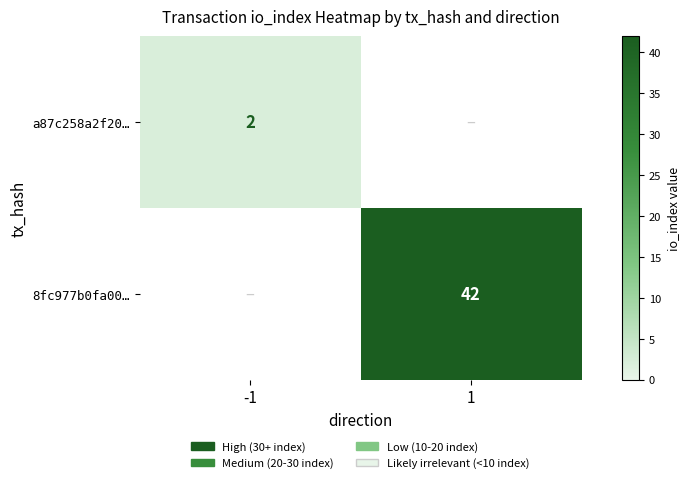

True or false: 8fc977b0fa00… has a value of 42 at 1.

True